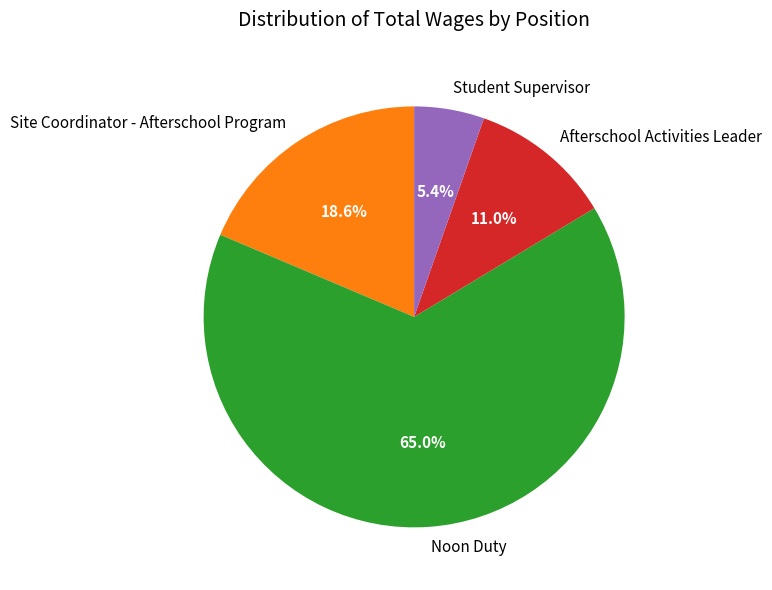

Which category accounts for the majority?

Noon Duty